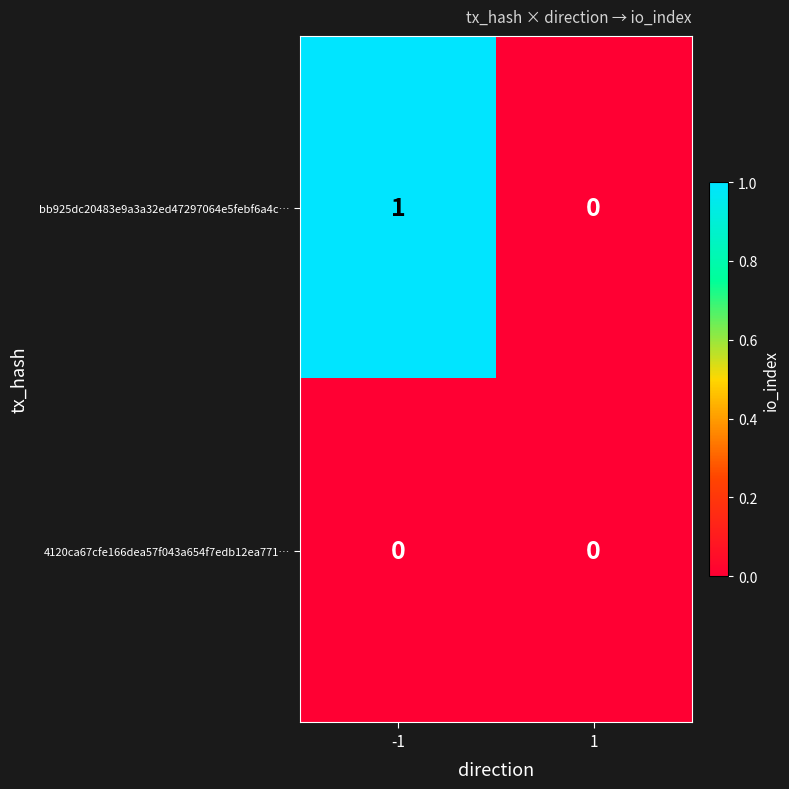

Rank the series by their maximum value, from lowest to highest.

4120ca67cfe166dea57f043a654f7edb12ea771…, bb925dc20483e9a3a32ed47297064e5febf6a4c…